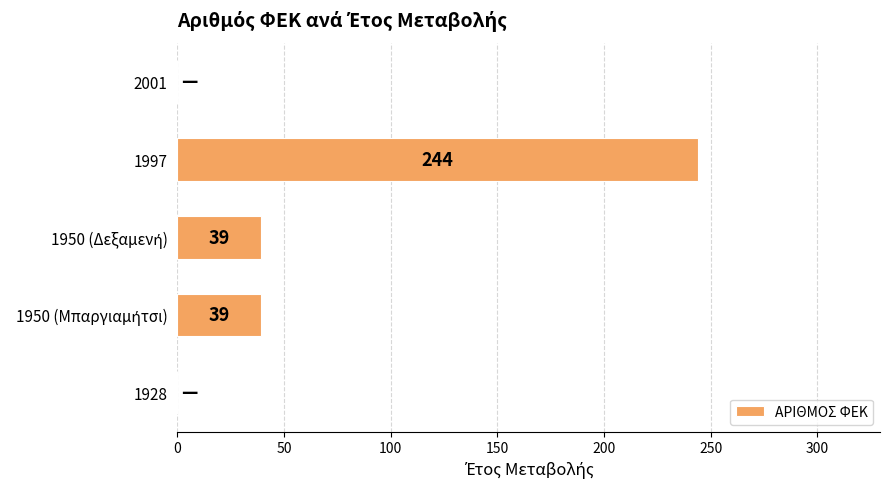

The value at 2001 is 0. True or false?

True